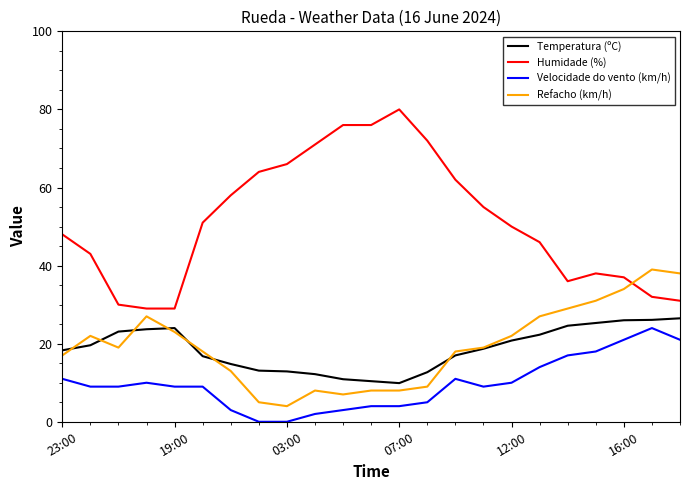

Which series has the largest range (max minus min)?

Humidade (%)